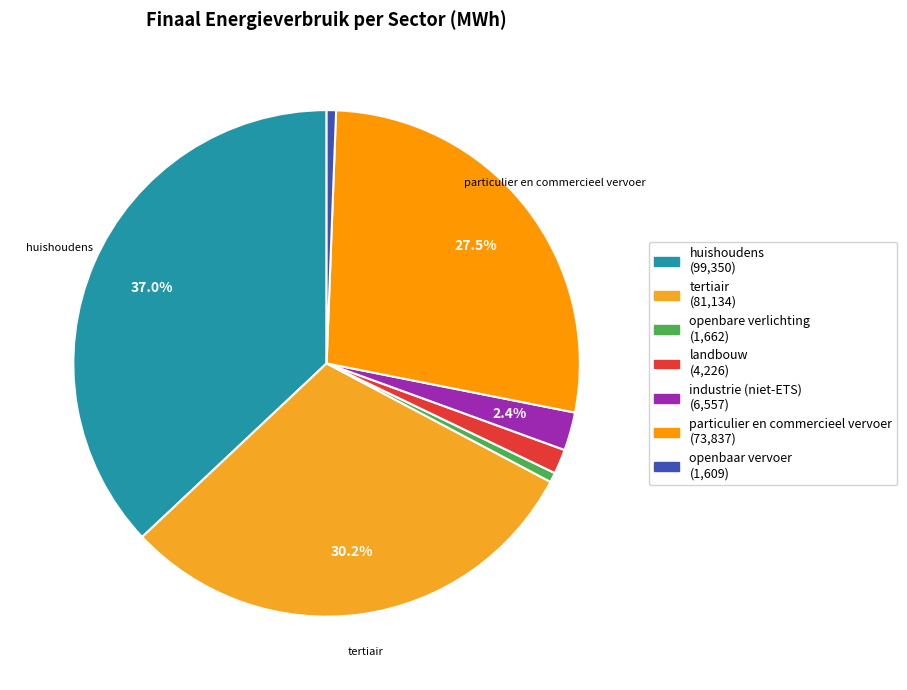

To the nearest percent, what portion does openbaar vervoer represent?

1%